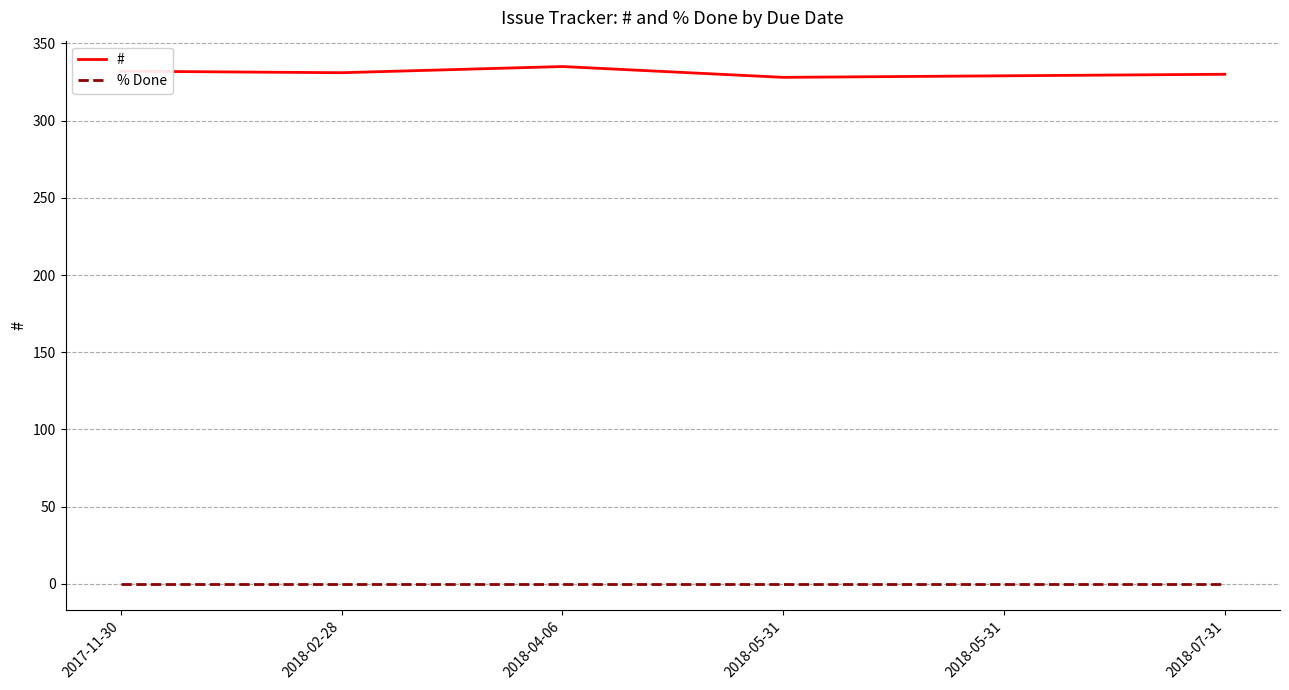

Reading left to right, list all the values displayed in this chart.

#: 332	331	335	328	329	330
% Done: 0	0	0	0	0	0